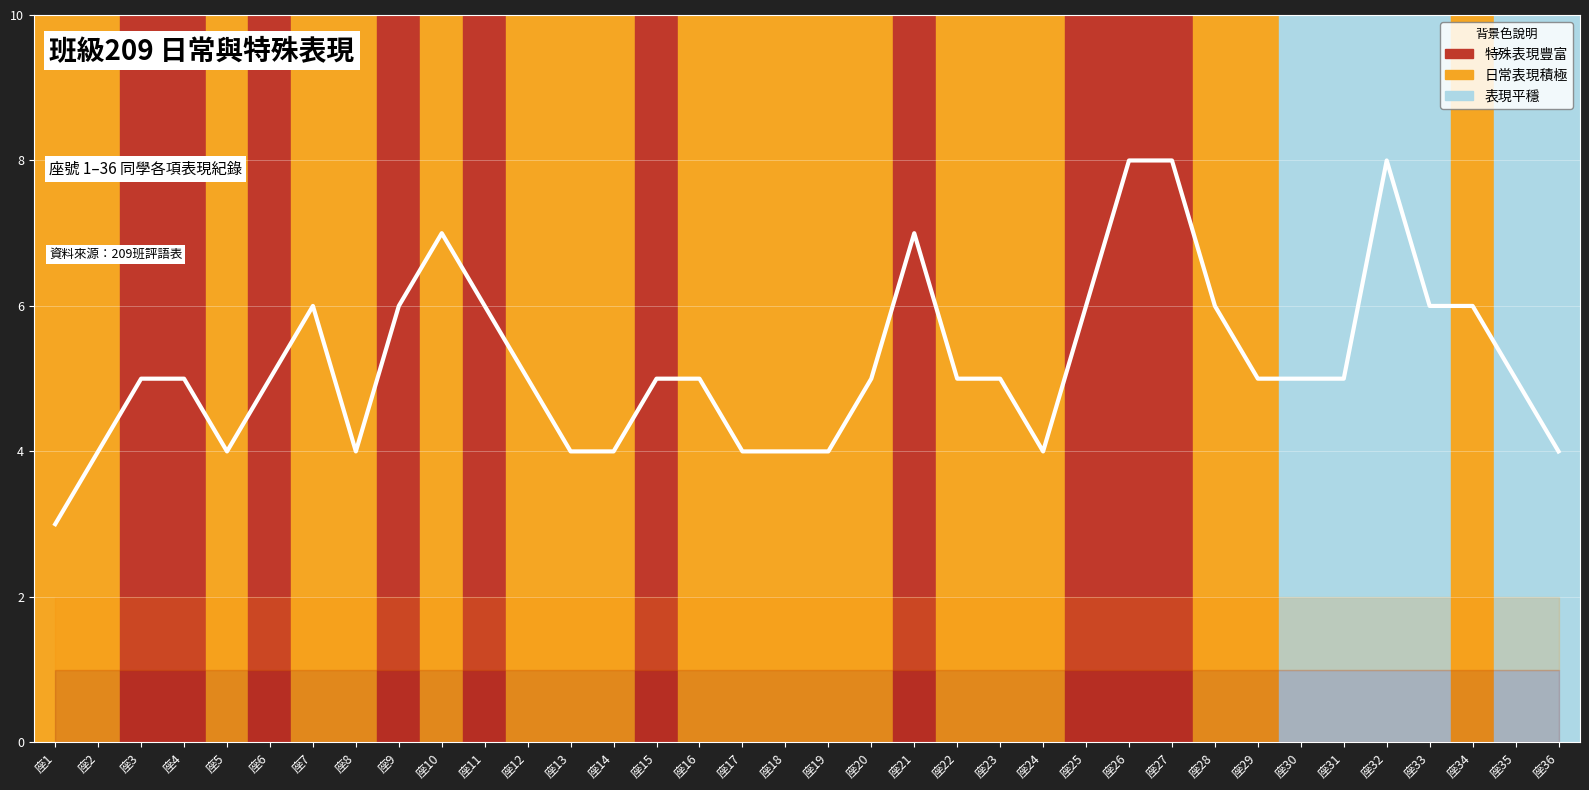

The chart shows a value of 6 at 座11. True or false?

True